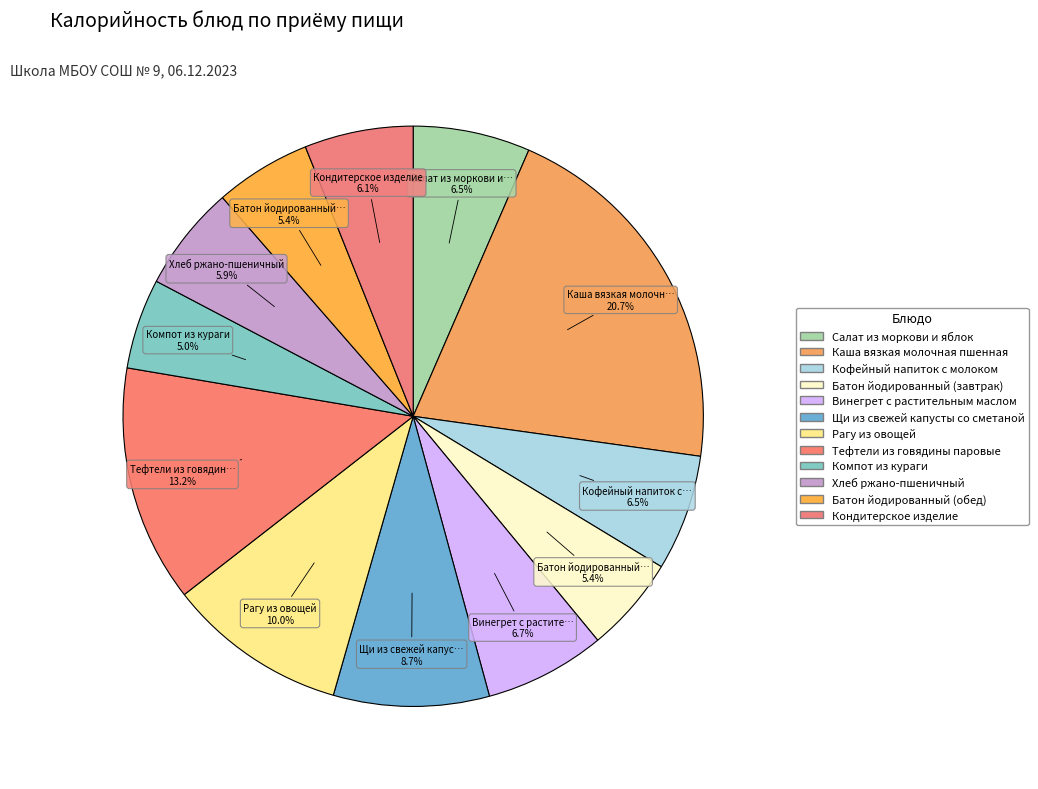

To the nearest percent, what portion does Батон йодированный (завтрак) represent?

5%